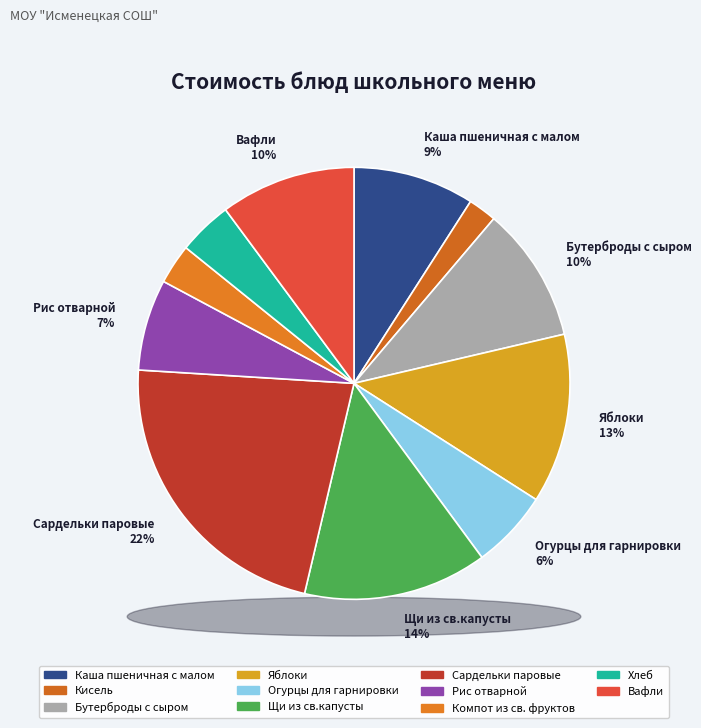

The Вафли slice represents 10% of the pie. True or false?

True